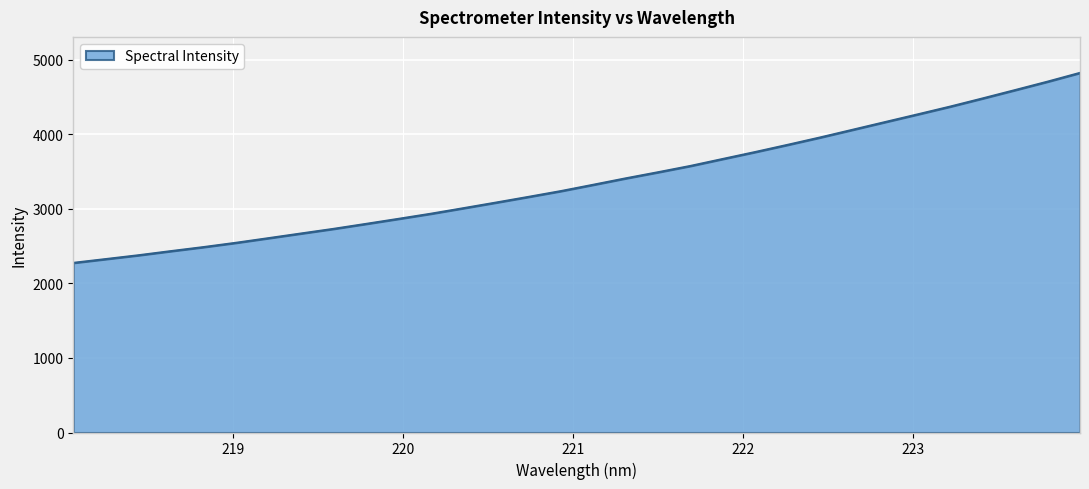

What is the minimum value shown in the chart?

2275.8